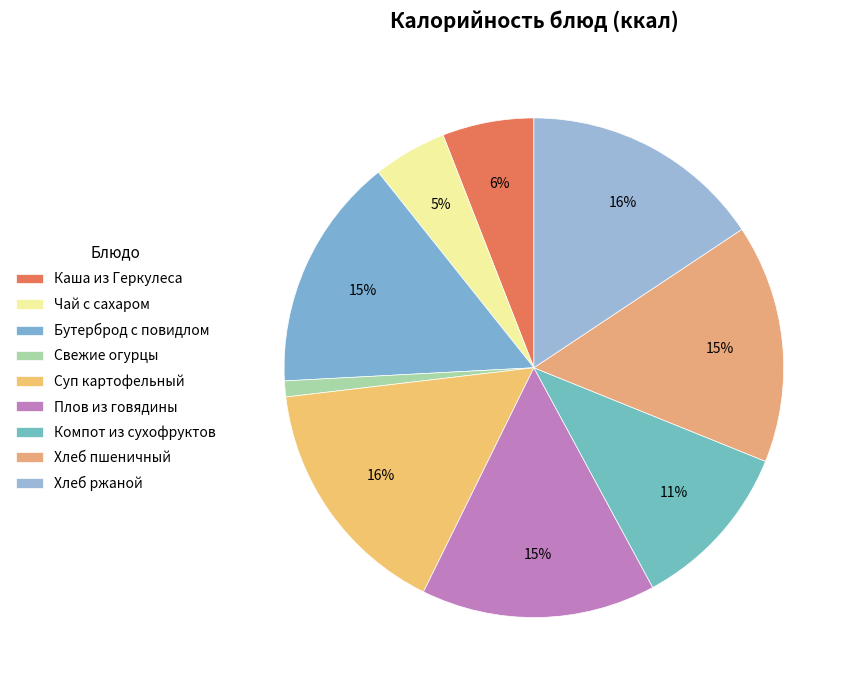

To the nearest percent, what portion does Суп картофельный represent?

16%